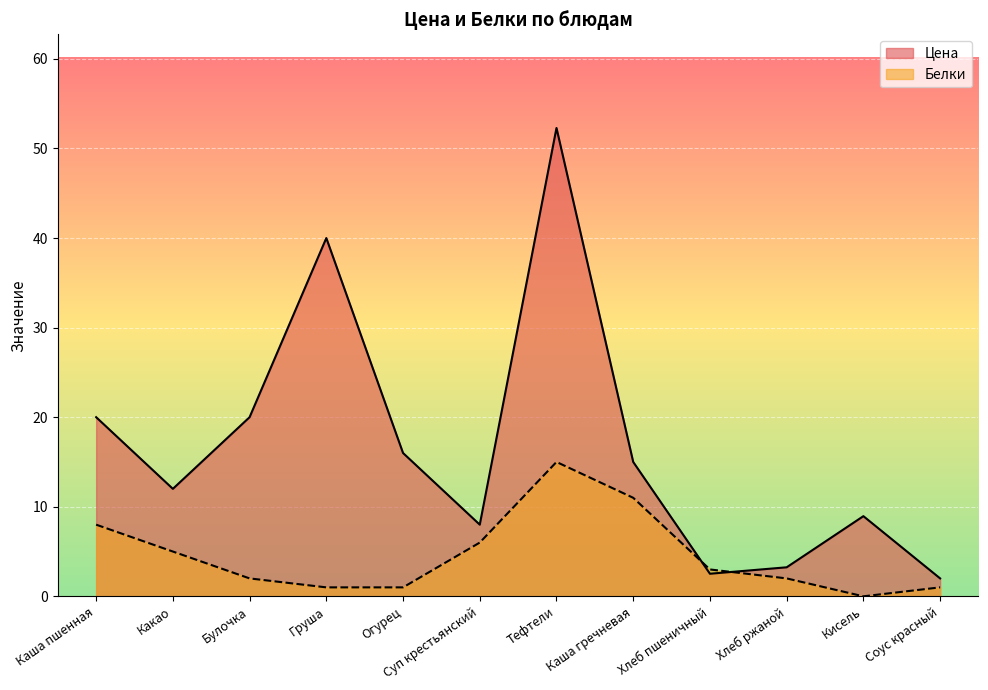

Reading right to left, extract all data points from this chart.

Цена: Соус красный=2.0	Кисель=8.9	Хлеб ржаной=3.2	Хлеб пшеничный=2.5	Каша гречневая=15.0	Тефтели=52.3	Суп крестьянский=8.0	Огурец=16.0	Груша=40.0	Булочка=20.0	Какао=12.0	Каша пшенная=20.0
Белки: Соус красный=1.0	Кисель=0.0	Хлеб ржаной=2.0	Хлеб пшеничный=3.0	Каша гречневая=11.0	Тефтели=15.0	Суп крестьянский=6.0	Огурец=1.0	Груша=1.0	Булочка=2.0	Какао=5.0	Каша пшенная=8.0